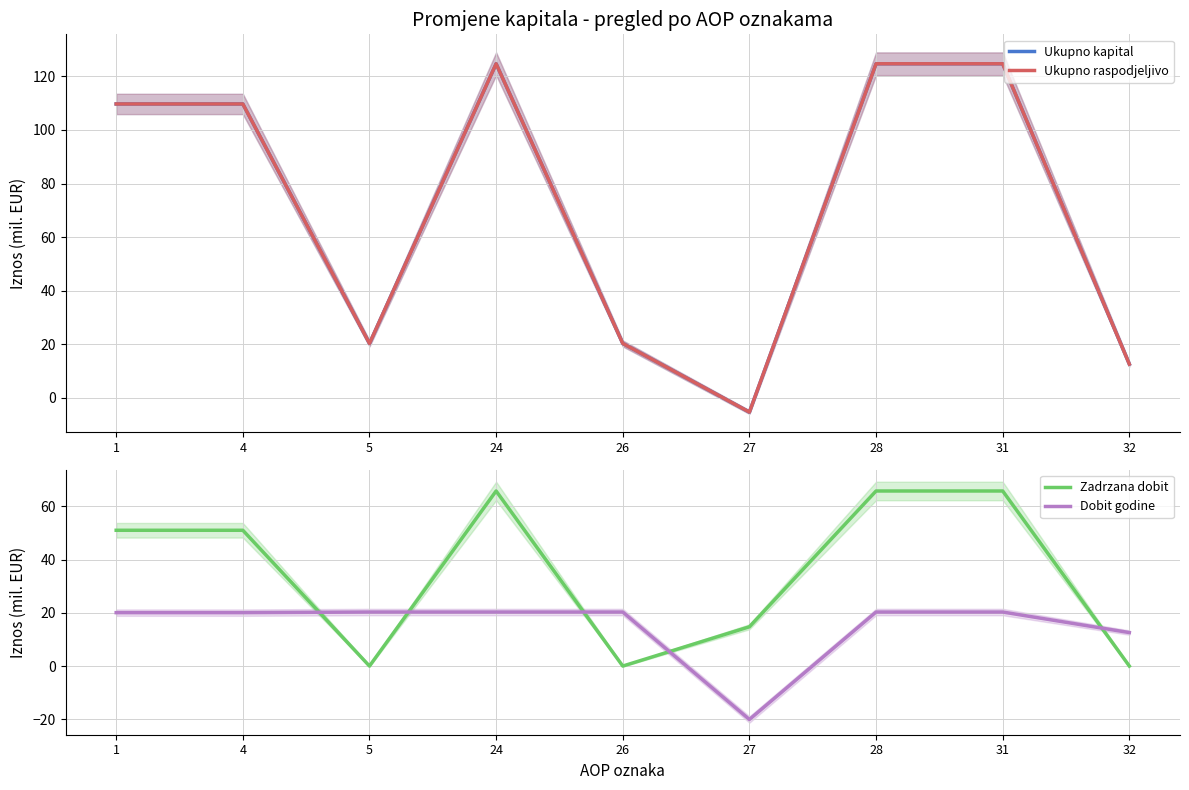

True or false: Zadrzana dobit and Dobit godine cross at least once.

True